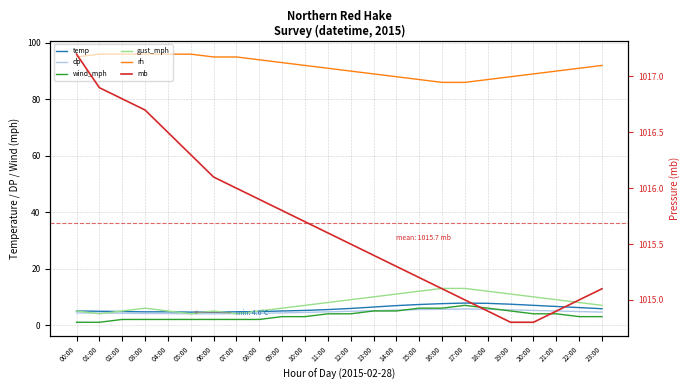

List the labels in order of gust_mph value, largest first.

16:00, 17:00, 15:00, 18:00, 14:00, 19:00, 13:00, 20:00, 12:00, 21:00, 11:00, 22:00, 10:00, 23:00, 03:00, 09:00, 00:00, 02:00, 04:00, 06:00, 08:00, 01:00, 05:00, 07:00